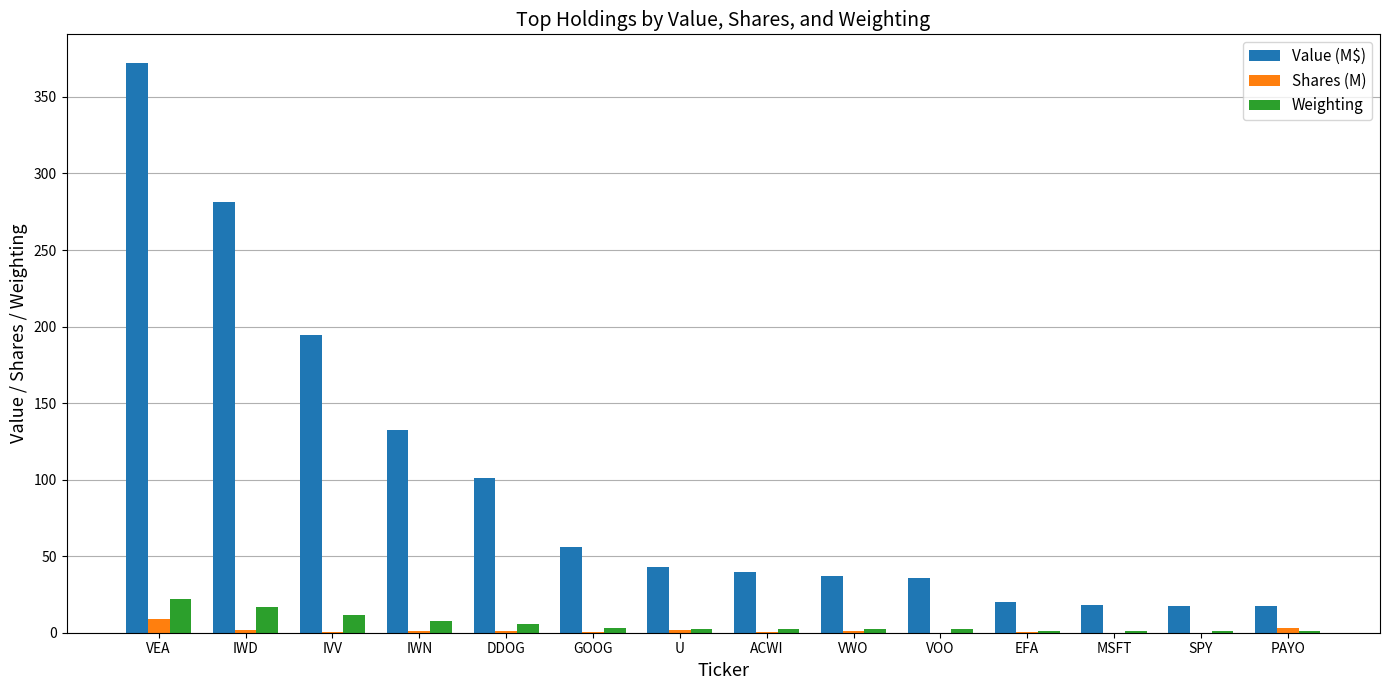

The value of Value (M$) at IVV is 194.4. True or false?

True